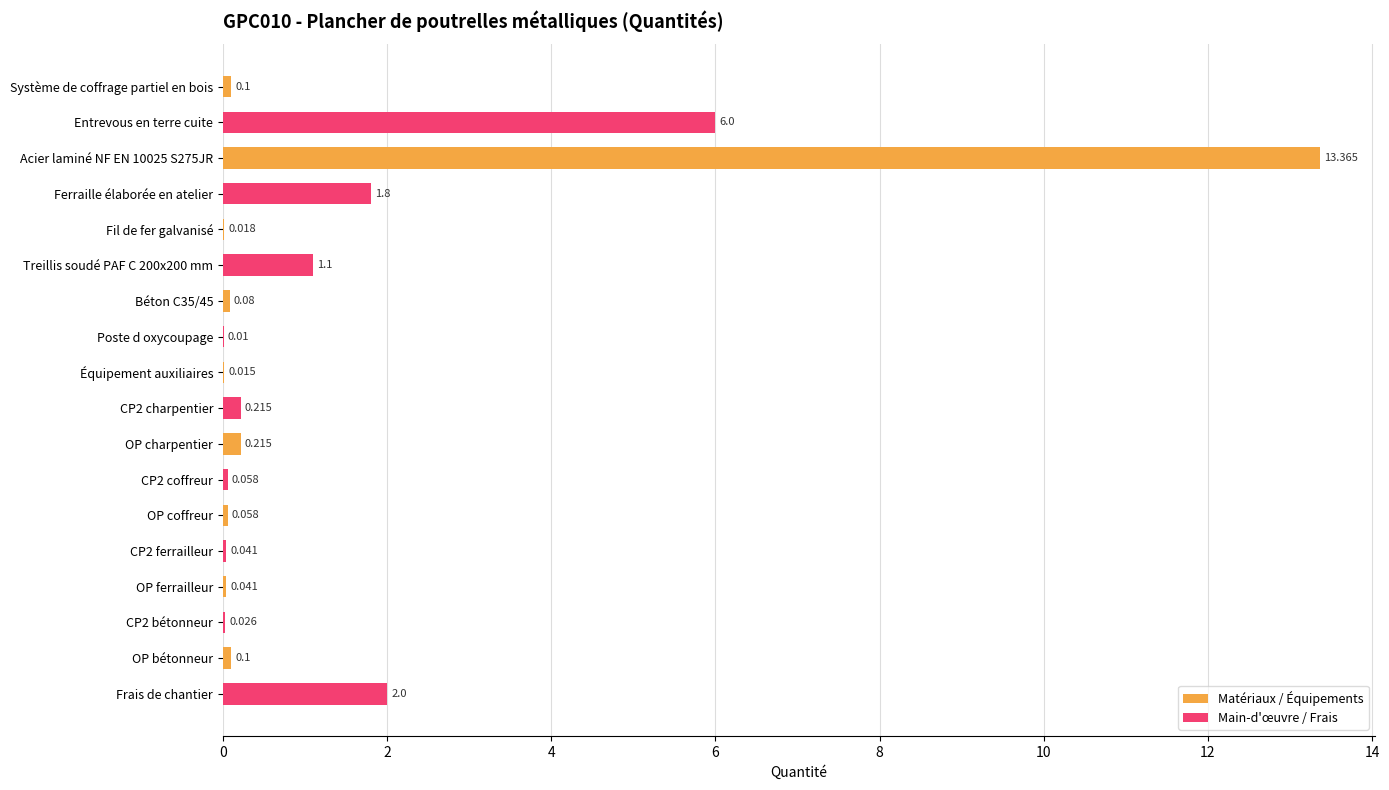

Which series changed the most between Acier laminé NF EN 10025 S275JR and OP bétonneur?

Matériaux / Équipements